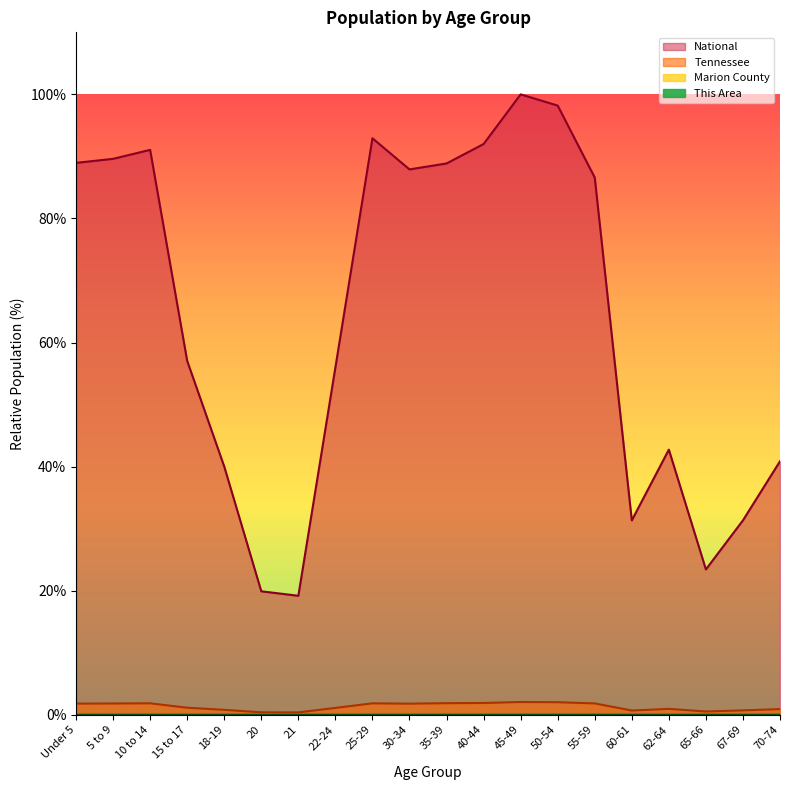

What is the value of the Tennessee point at the 18th from the left?

0.5